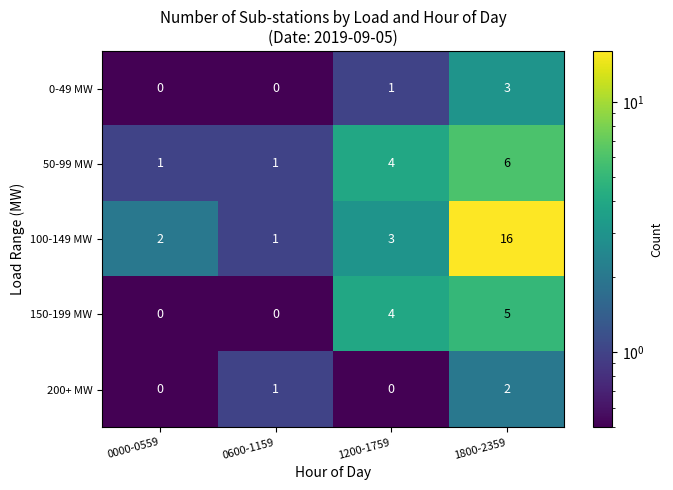

Between 0000-0559 and 1200-1759, which series saw the biggest shift?

150-199 MW